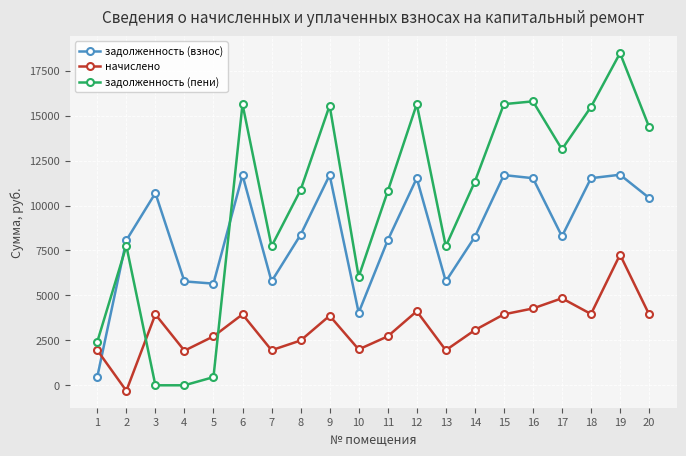

True or false: задолженность (пени) has more than 0 interior local peaks.

True